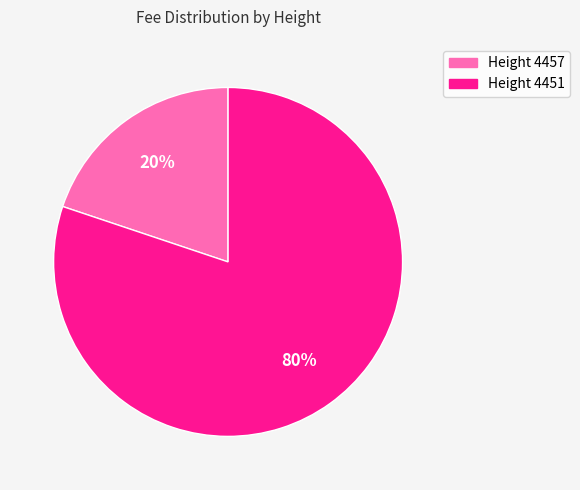

How many segments does this pie chart have?

2